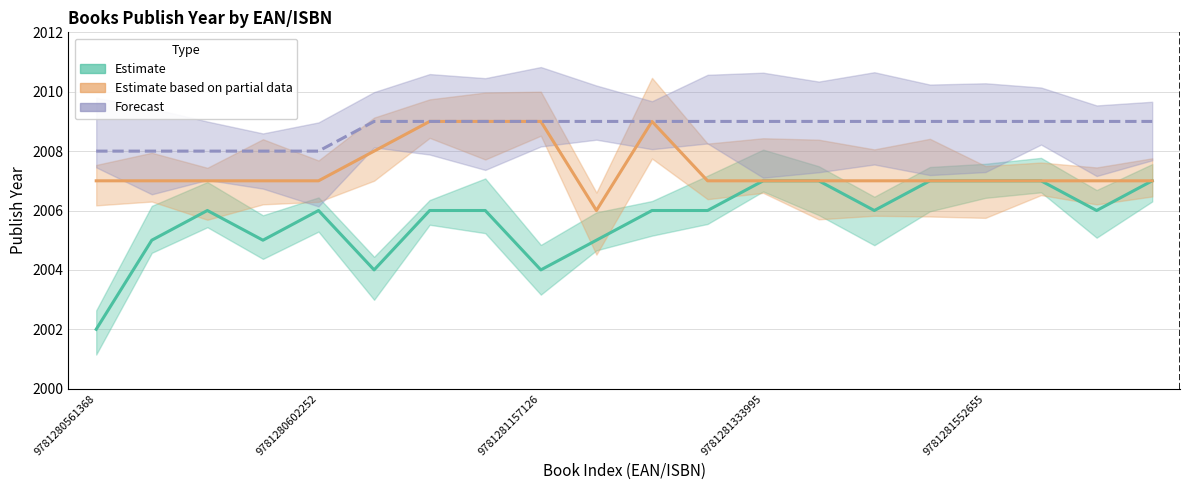

At which category is the sum across all series the highest?

6